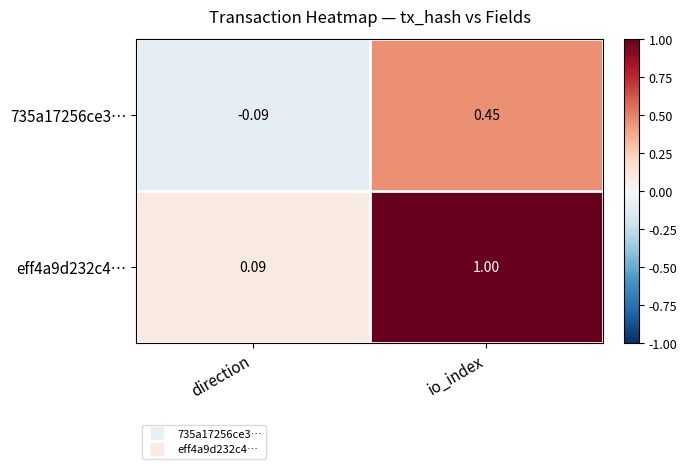

Rank the categories by 735a17256ce3… value from highest to lowest.

io_index, direction